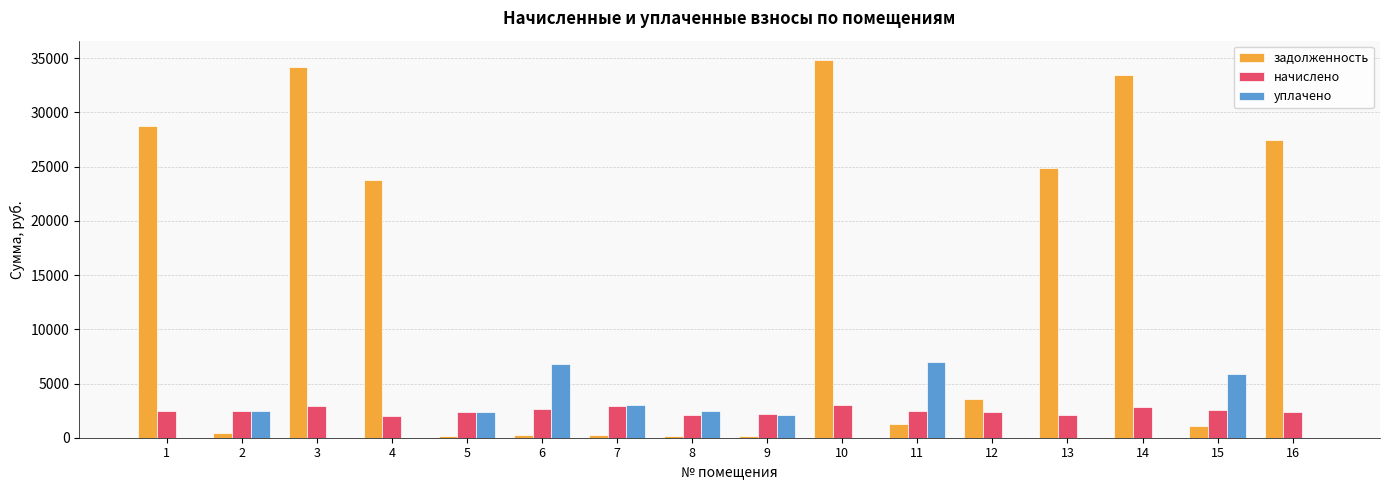

What is the maximum value shown in the chart?

34877.4